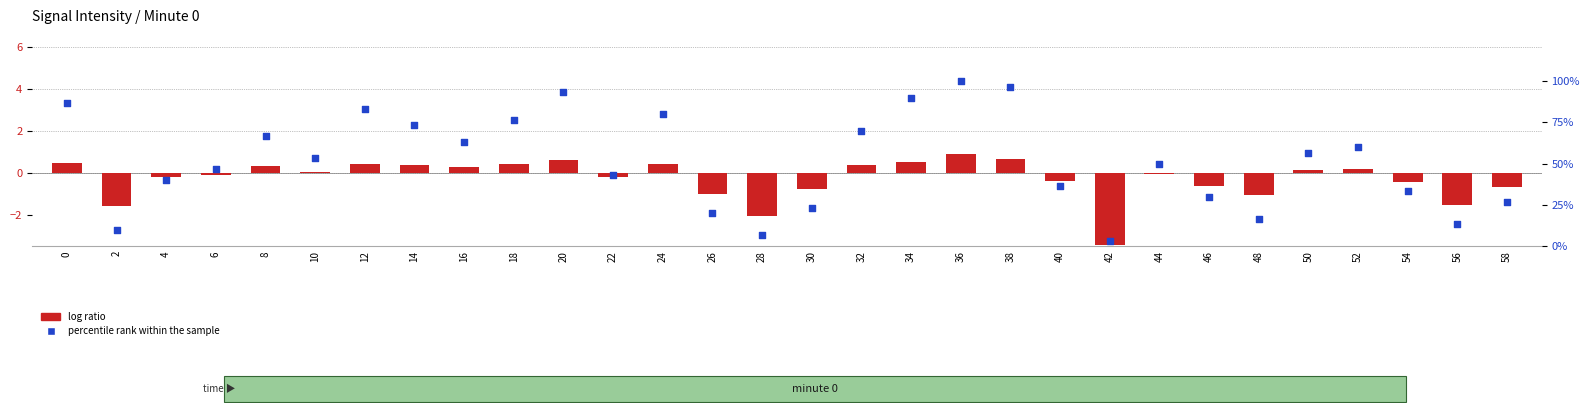

At how many categories does at least one series exceed -1?

30